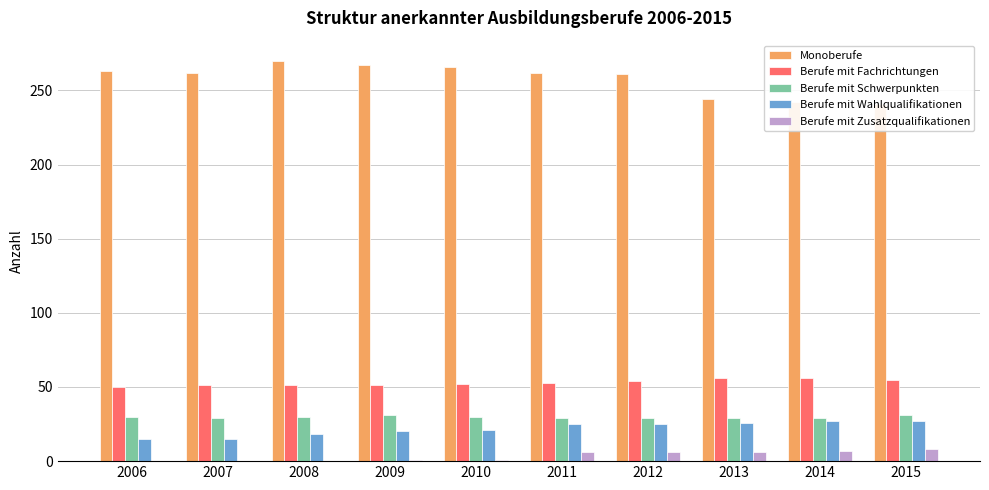

The Berufe mit Schwerpunkten series shows 29 at 2011. True or false?

True